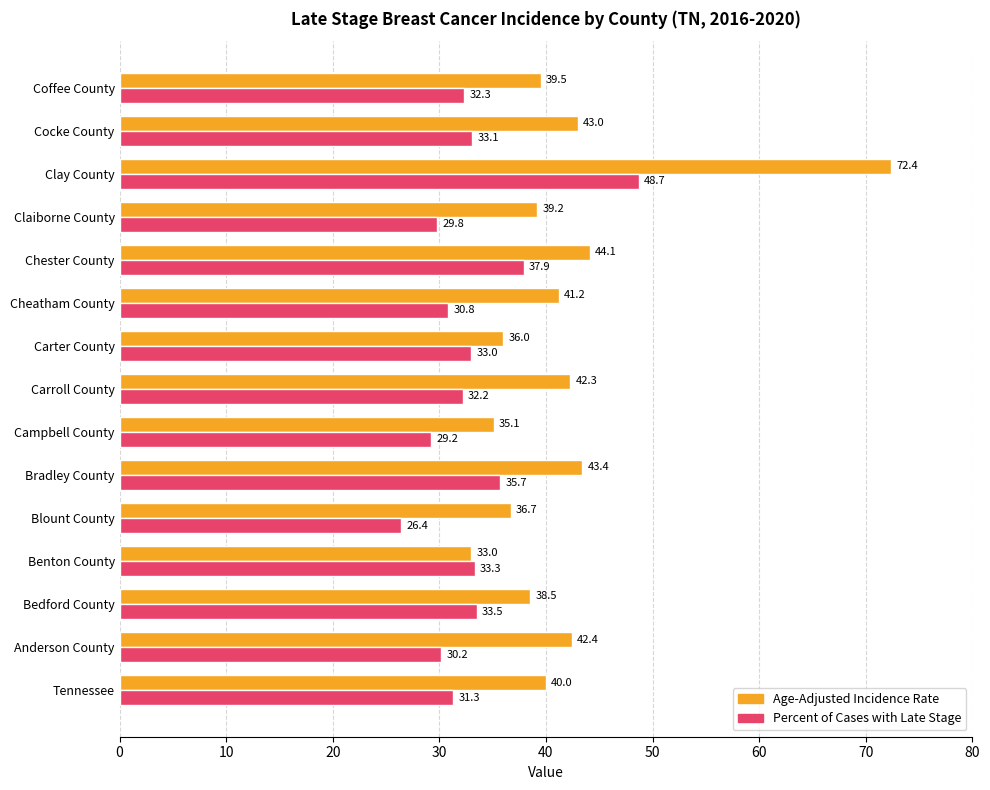

How many values in the Percent of Cases with Late Stage series exceed 32?

9